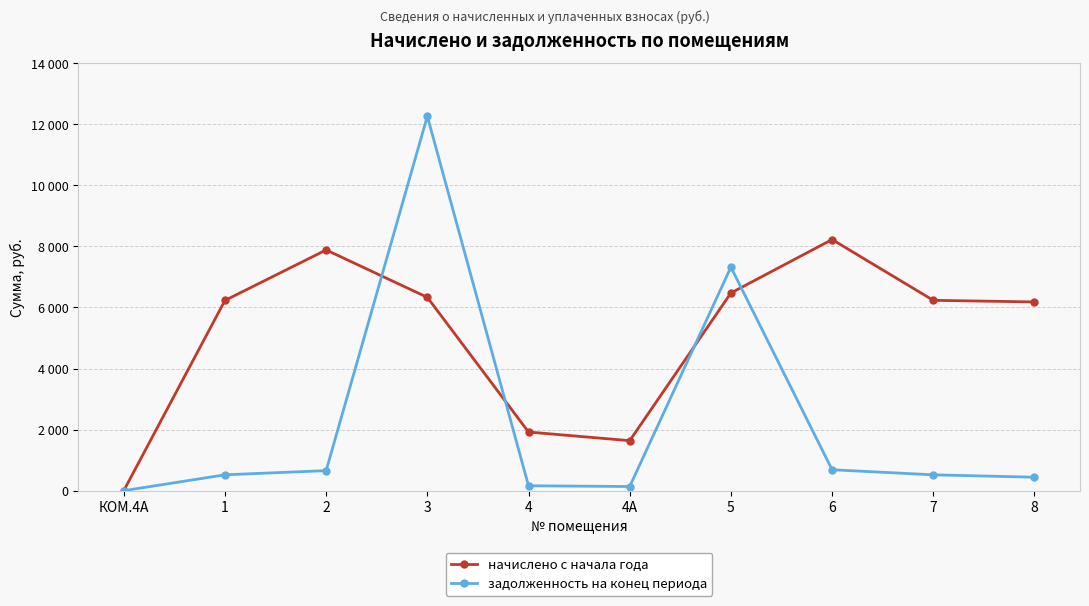

Reading left to right, what are all the values shown in this chart?

начислено с начала года: КОМ.4А=0.0	1=6229.9	2=7883.4	3=6330.8	4=1920.7	4А=1637.5	5=6473.6	6=8224.4	7=6233.5	8=6180.6
задолженность на конец периода: КОМ.4А=0.0	1=519.2	2=657.0	3=12263.0	4=160.1	4А=136.5	5=7320.8	6=685.4	7=519.5	8=440.3